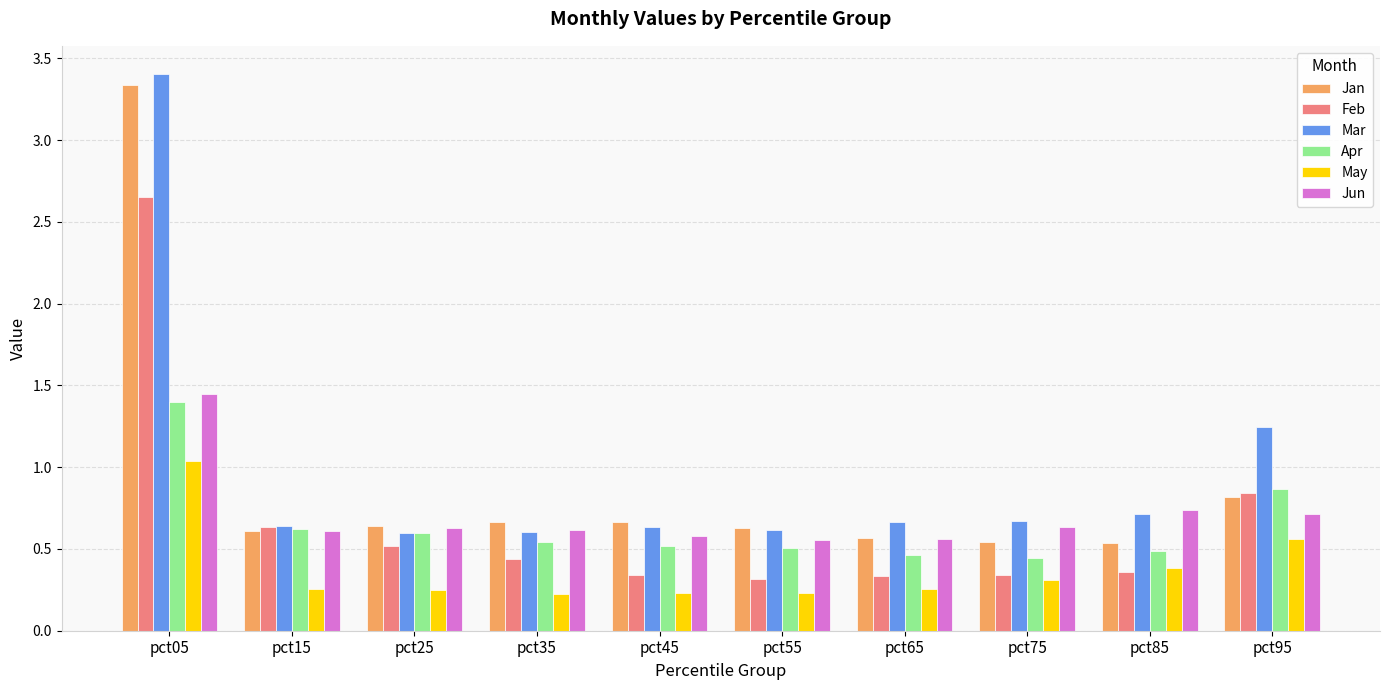

What is the maximum value for May?

1.0